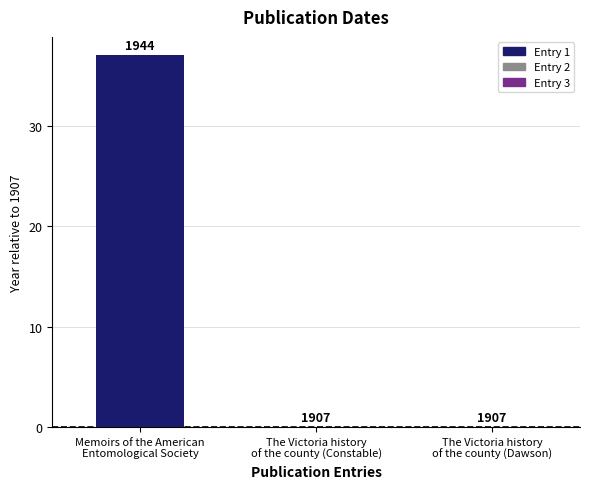

Reading right to left, transcribe all the data shown in this chart.

0	0	37